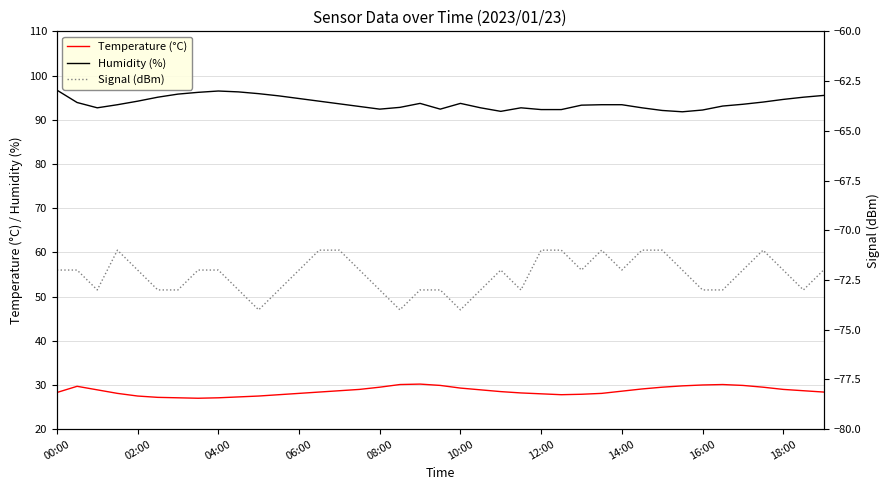

The Temperature (°C) series shows 29.0 at 15. True or false?

True